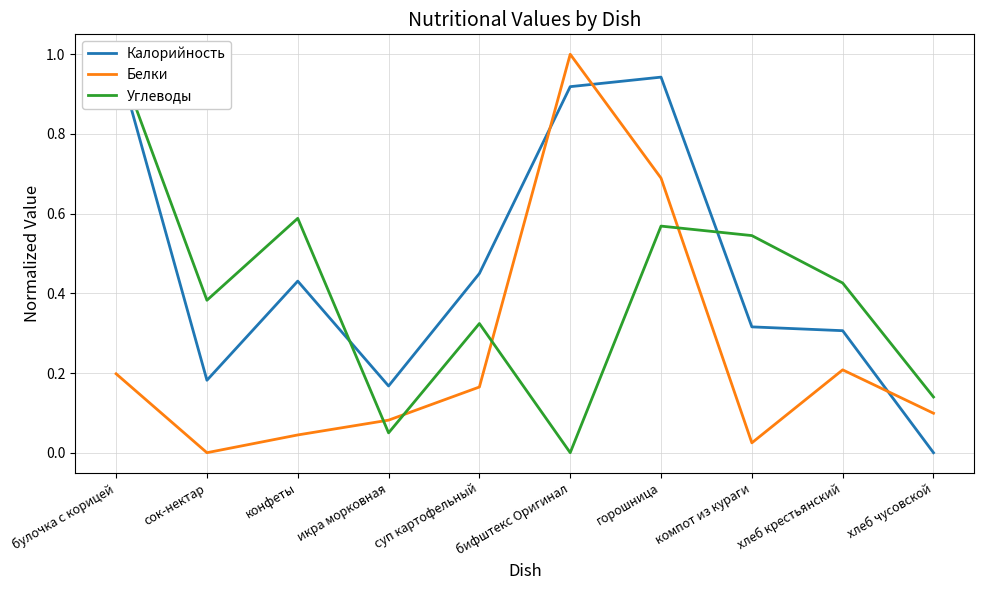

List the series in order of their peak value, lowest first.

Калорийность, Белки, Углеводы